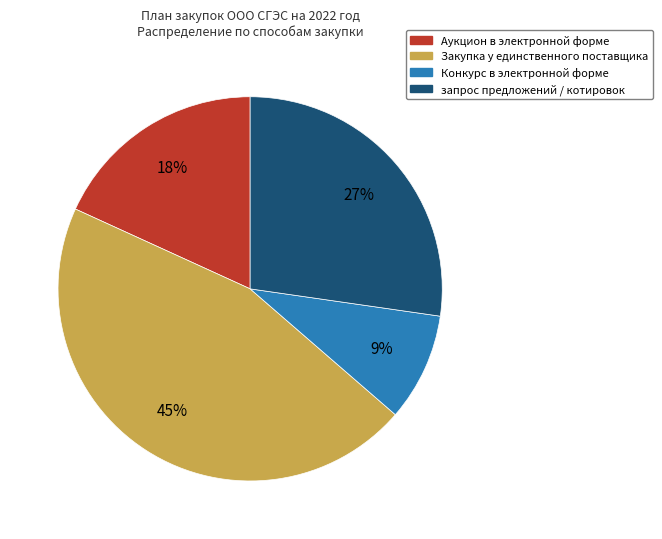

Which slice is the largest?

Закупка у единственного поставщика